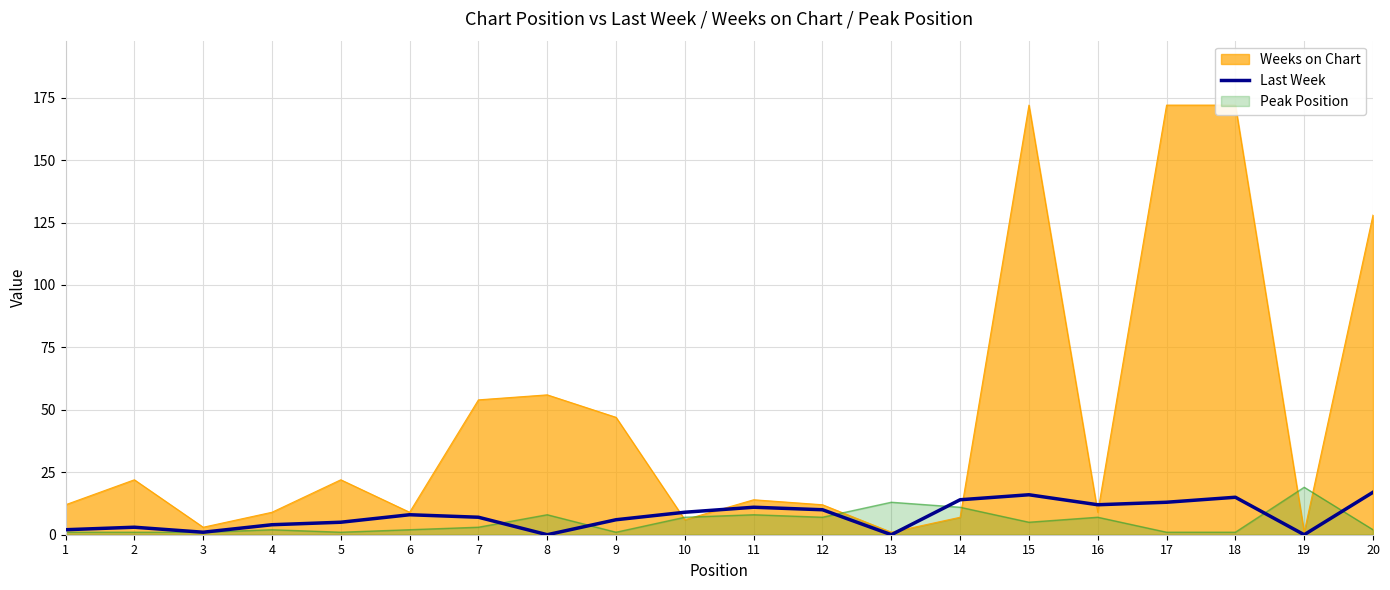

The chart shows a value of 9 at 10. True or false?

True